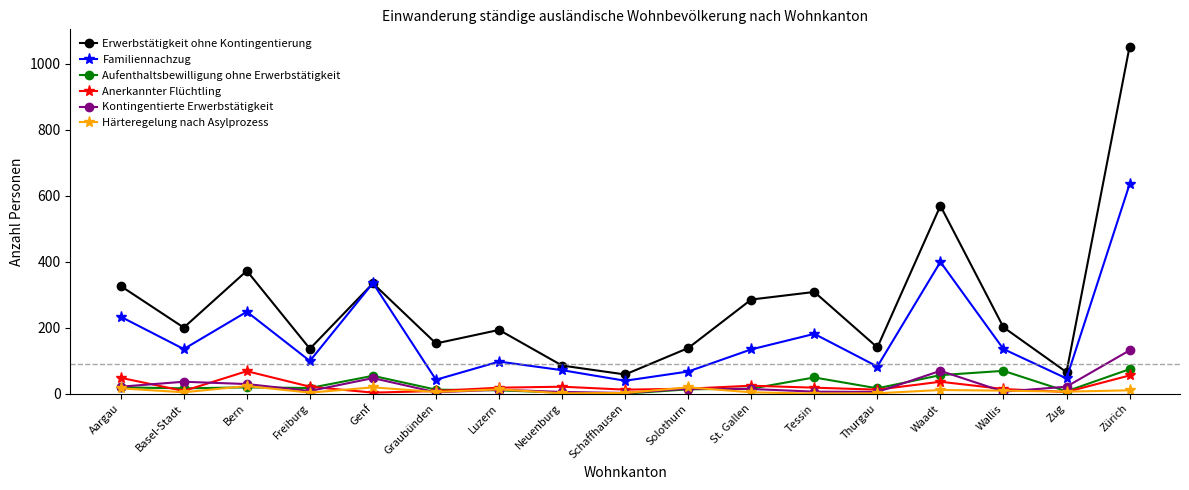

Which series changed the most between Aargau and Graubünden?

Familiennachzug